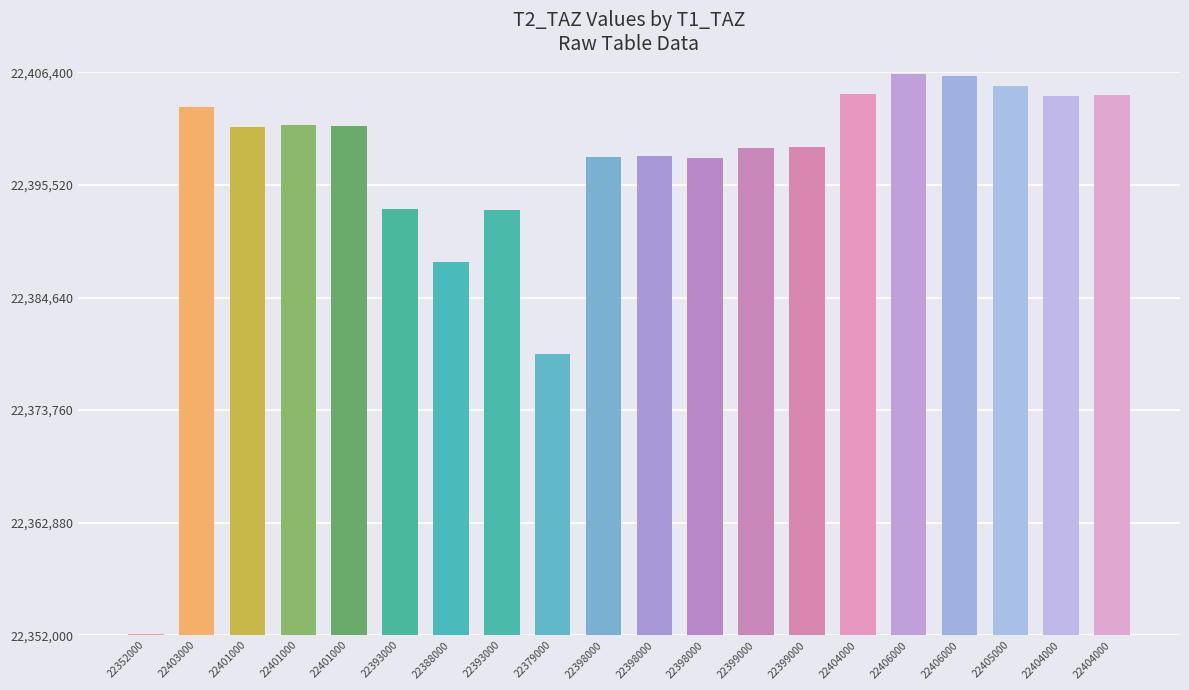

What is the value of the 20th bar from the left?

22404300